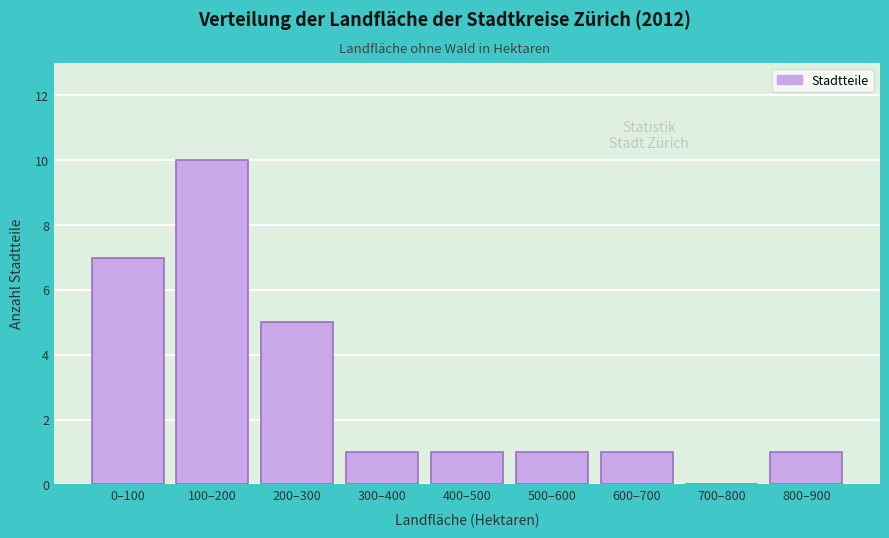

Reading left to right, transcribe all the data shown in this chart.

0–100=7	100–200=10	200–300=5	300–400=1	400–500=1	500–600=1	600–700=1	700–800=0	800–900=1